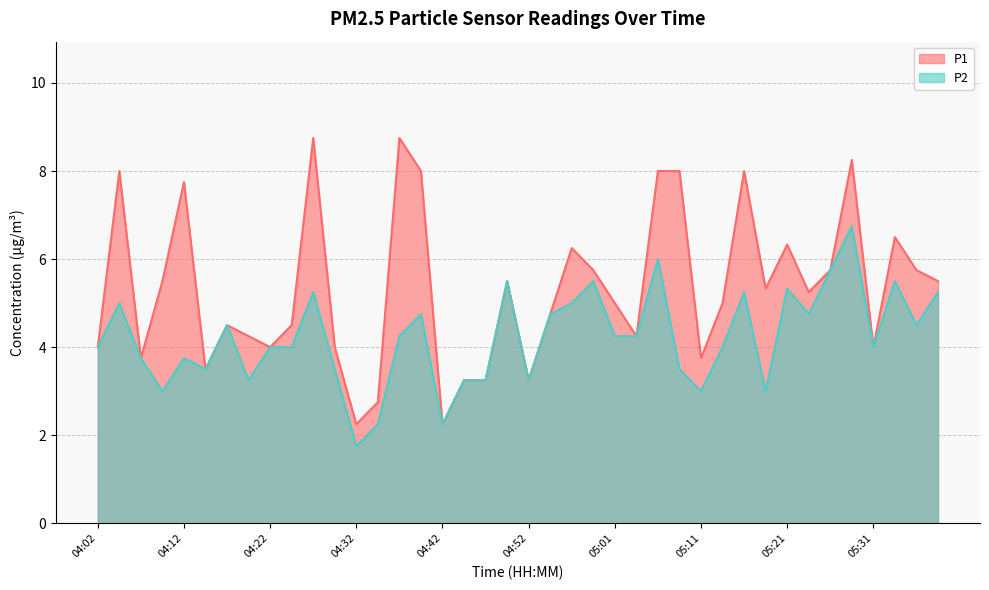

Rank the categories by P2 value from highest to lowest.

05:28, 05:06, 05:26, 04:49, 04:59, 05:33, 05:21, 04:27, 05:16, 05:38, 04:05, 04:56, 04:39, 04:54, 05:23, 04:17, 05:35, 04:37, 05:01, 05:04, 04:02, 04:22, 04:24, 05:13, 05:31, 04:07, 04:12, 04:14, 04:30, 05:09, 04:19, 04:44, 04:47, 04:52, 04:09, 05:11, 05:18, 04:35, 04:42, 04:32